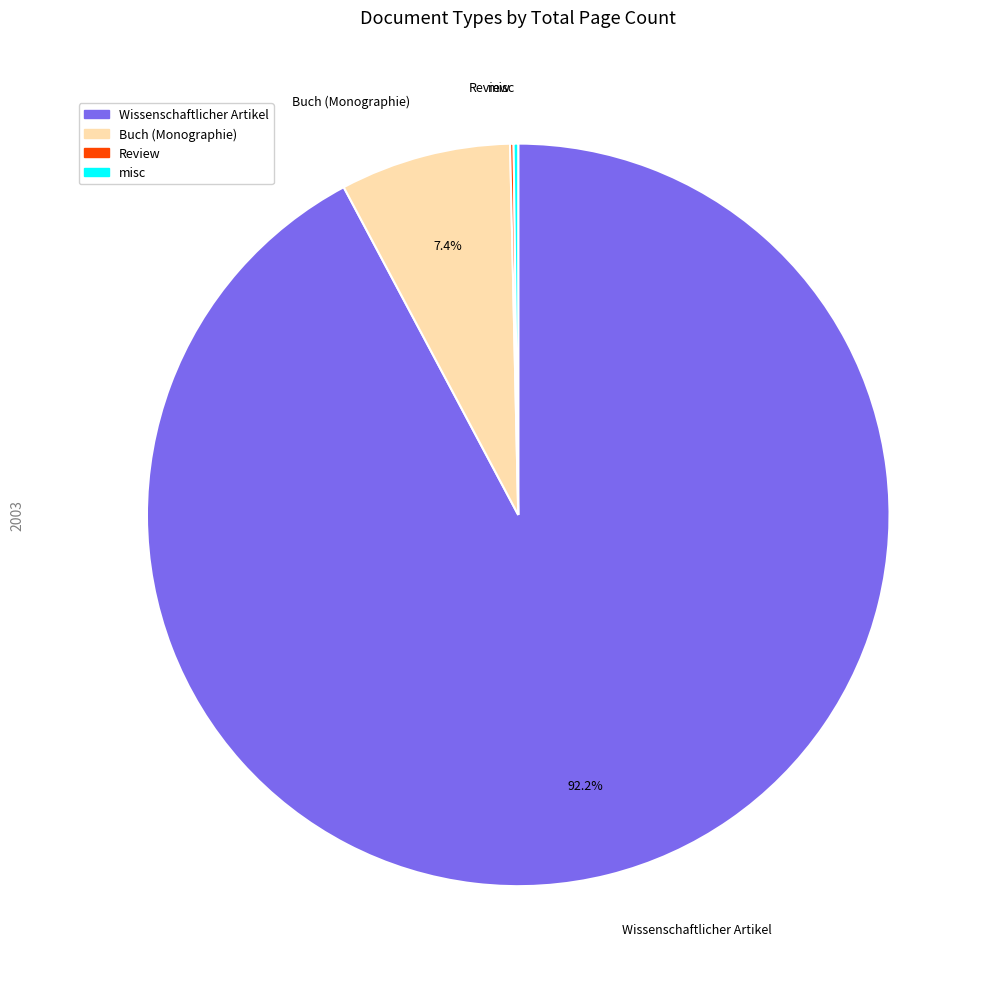

Does any single category account for the majority?

Yes